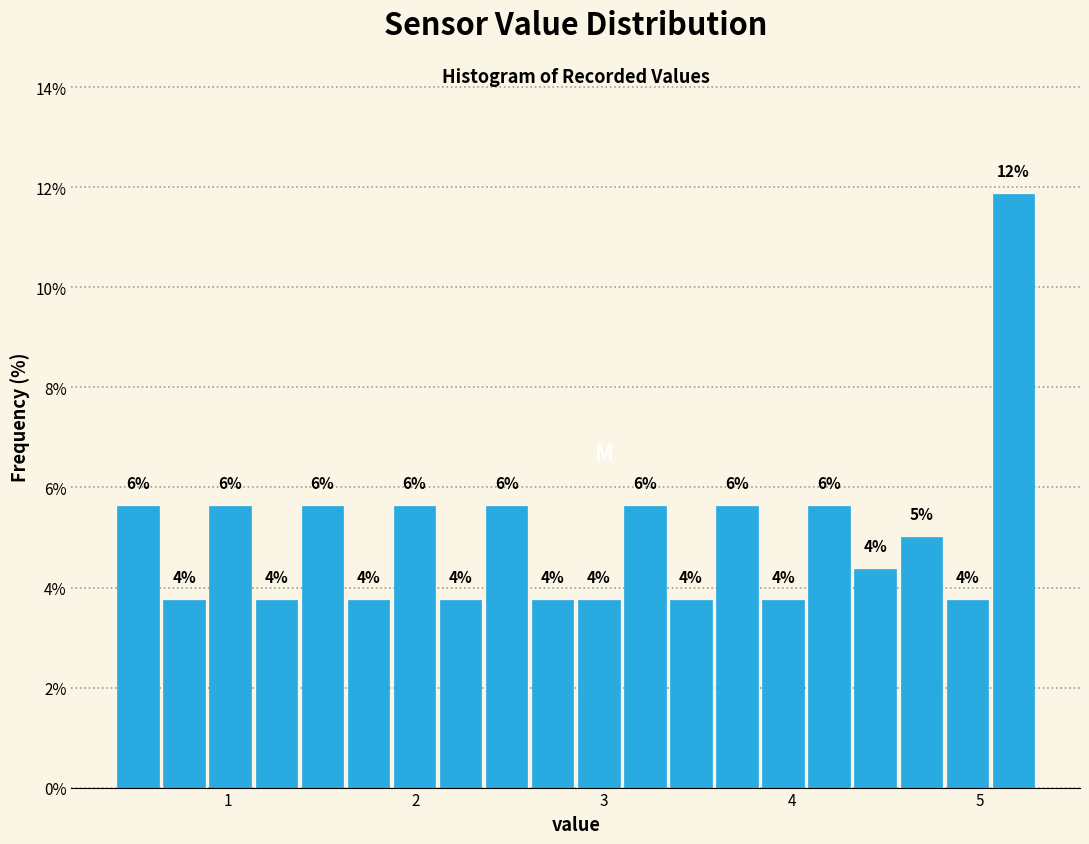

Around what value on the x-axis is the tallest bar? Give the approximate position of its centre, as read against the axis.

5.2